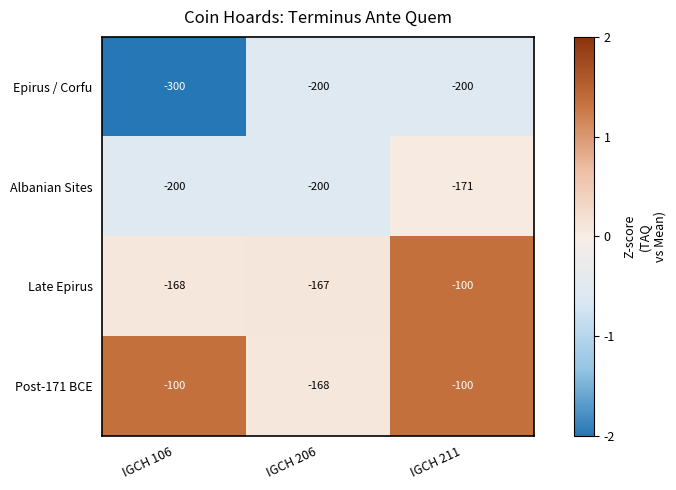

List the series in order of their overall mean, lowest first.

Epirus / Corfu, Albanian Sites, Late Epirus, Post-171 BCE